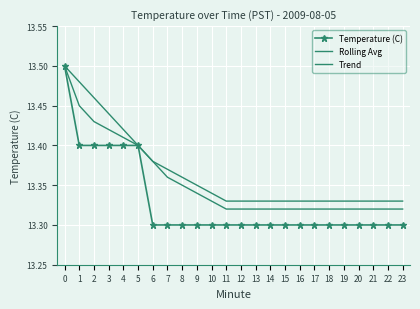

Is this an area chart (filled region under the line)?

No